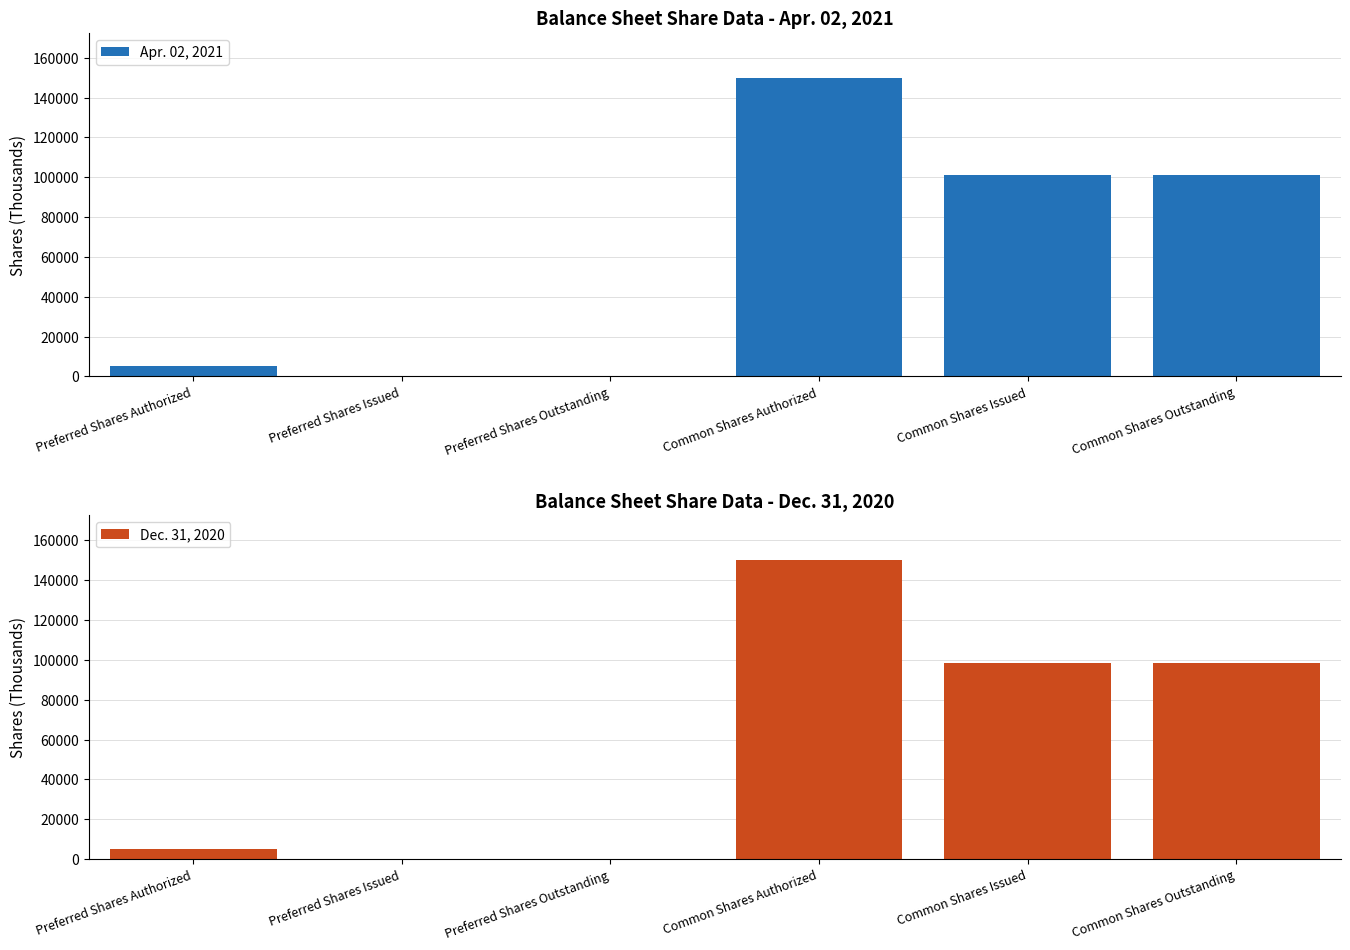

What is the difference between the second highest and second lowest values in the Apr. 02, 2021 series?

100993